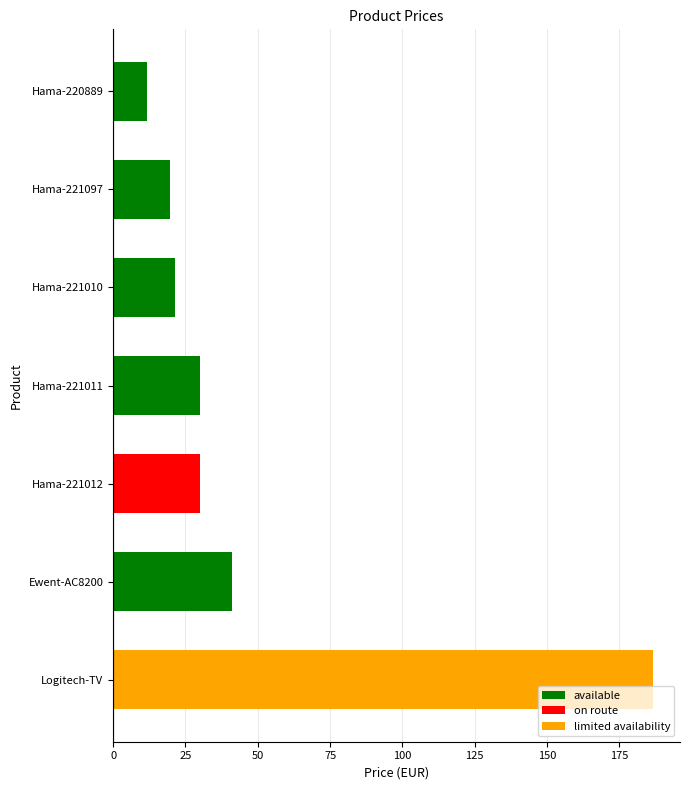

True or false: the data shows 41.1 at Ewent-AC8200.

True